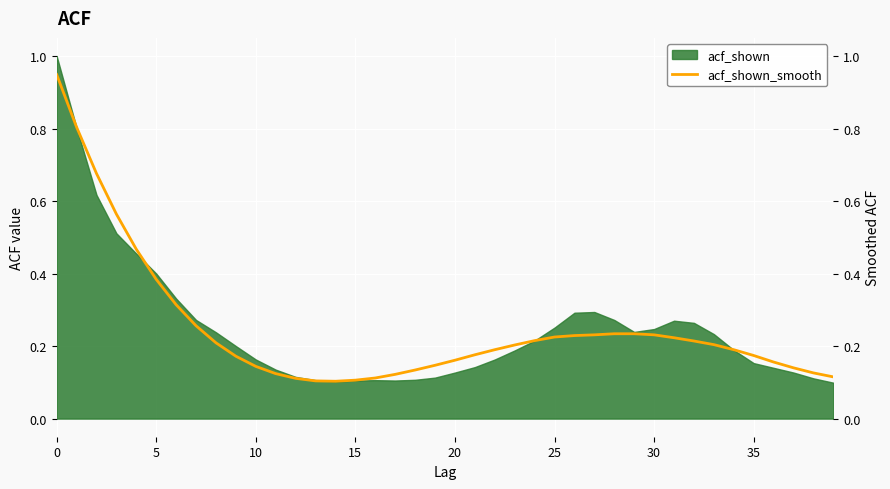

What is the label of the 12th point from the right?

28